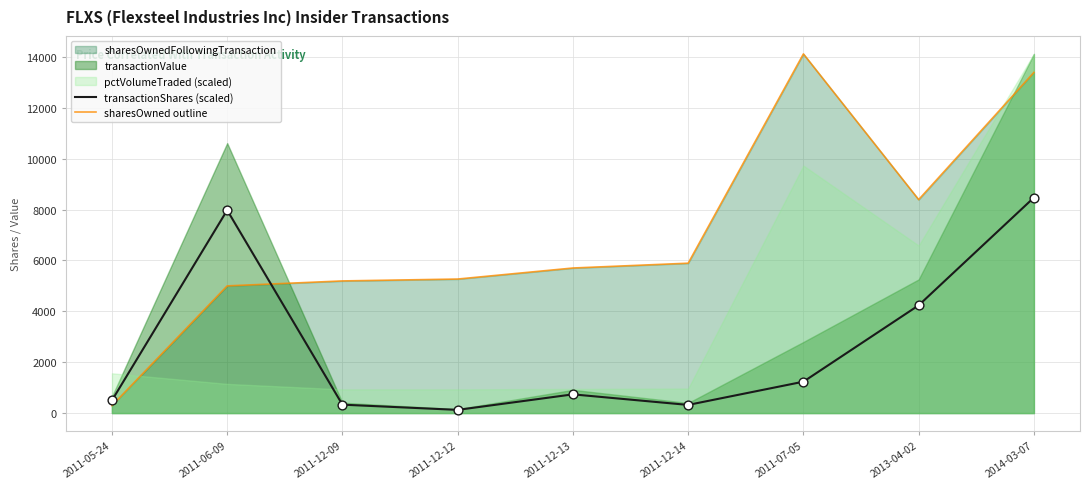

At which category is the sum across all series the highest?

2014-03-07